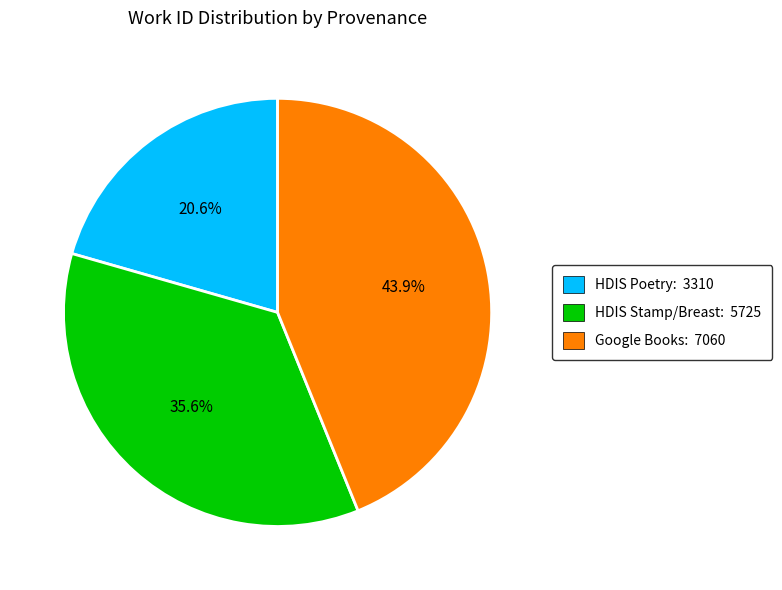

How many slices are in this pie chart?

3